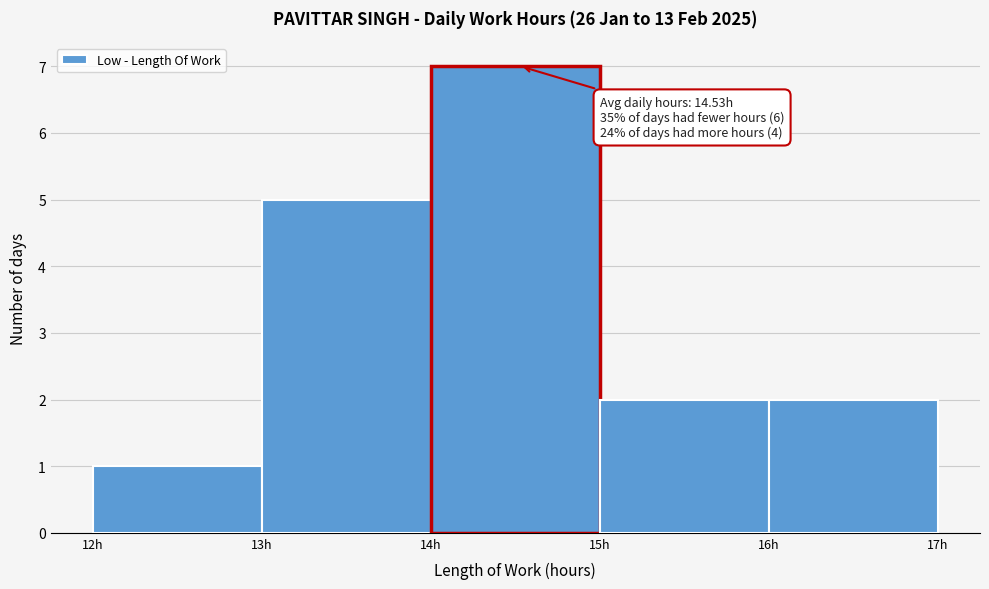

Which range on the x-axis has the tallest bar?

14 to 15